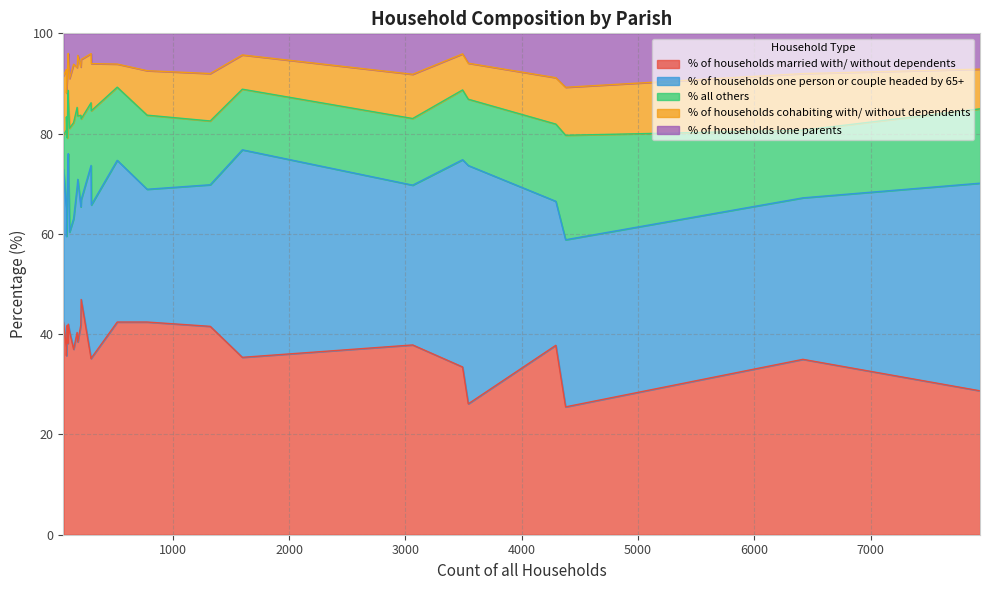

What is the highest value of the % of households married with/ without dependents series?

46.9